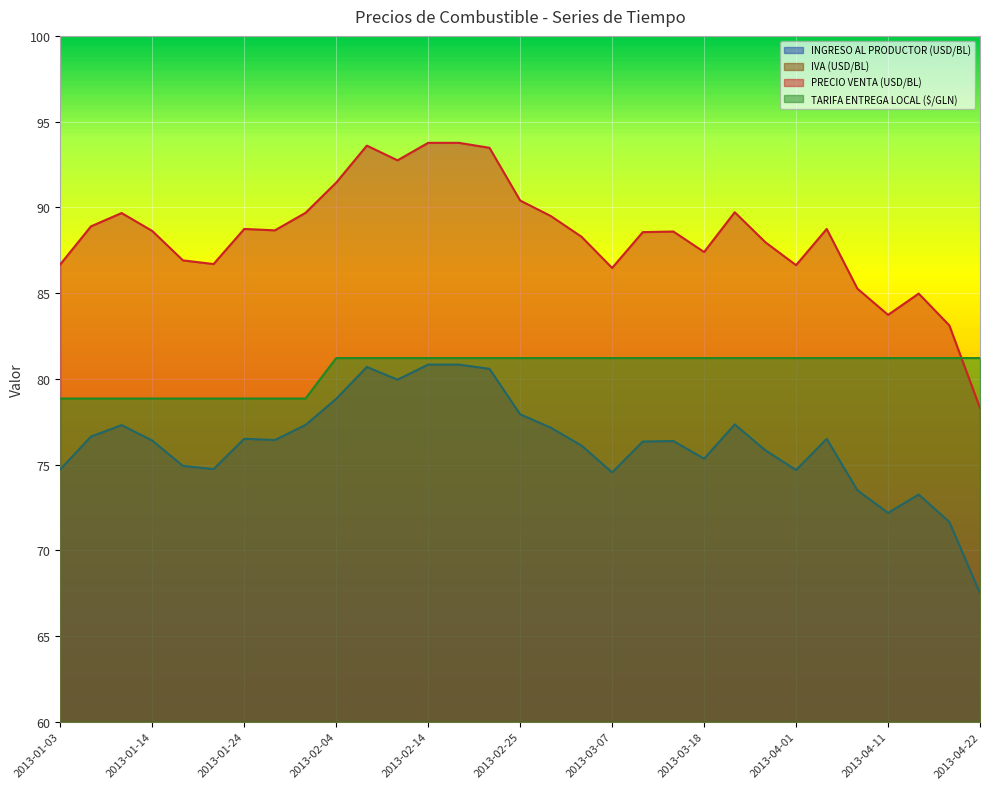

Which series has the widest spread of values?

PRECIO VENTA (USD/BL)